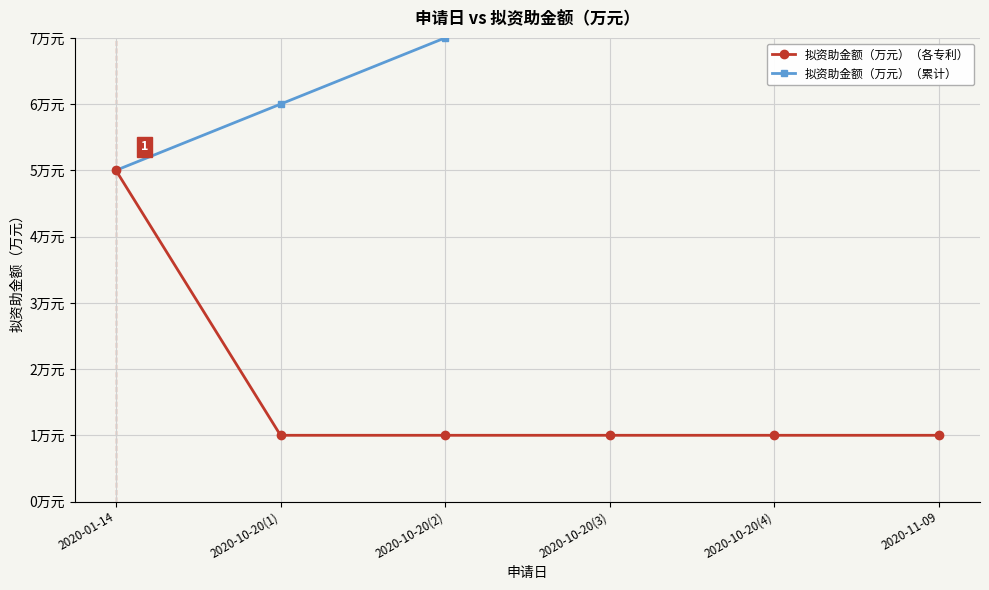

What is the difference between the maximum and second lowest values in the 拟资助金额（万元）（各专利） series?

4